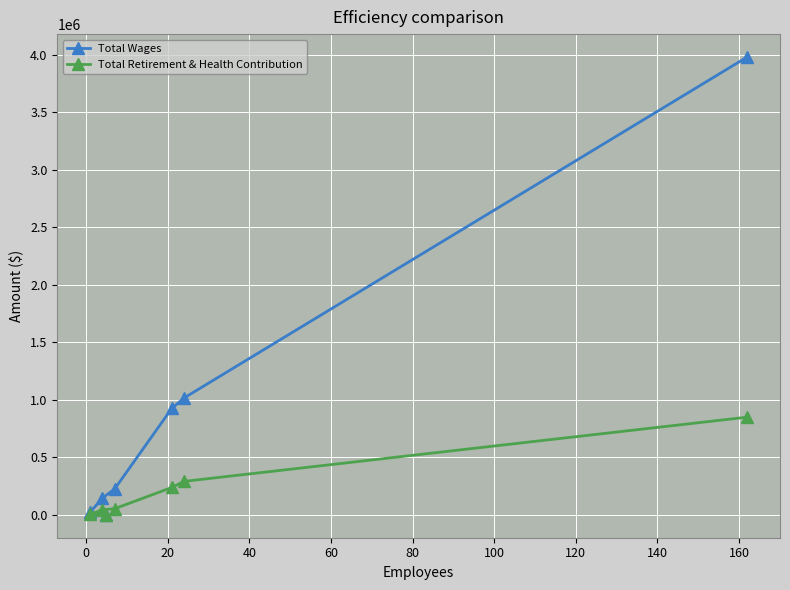

True or false: Total Retirement & Health Contribution and Total Wages cross at least once.

False